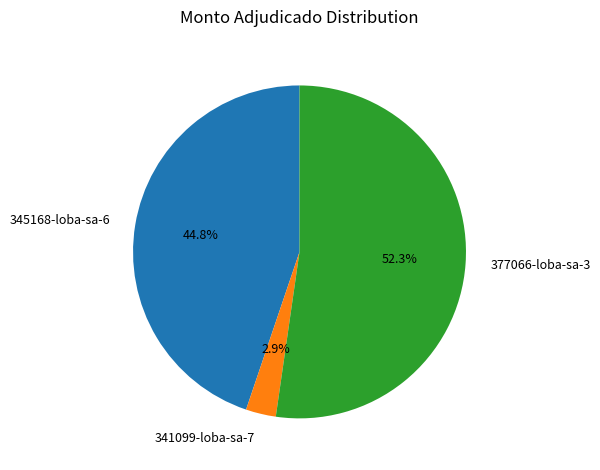

Which category has the smallest portion of the pie?

341099-loba-sa-7